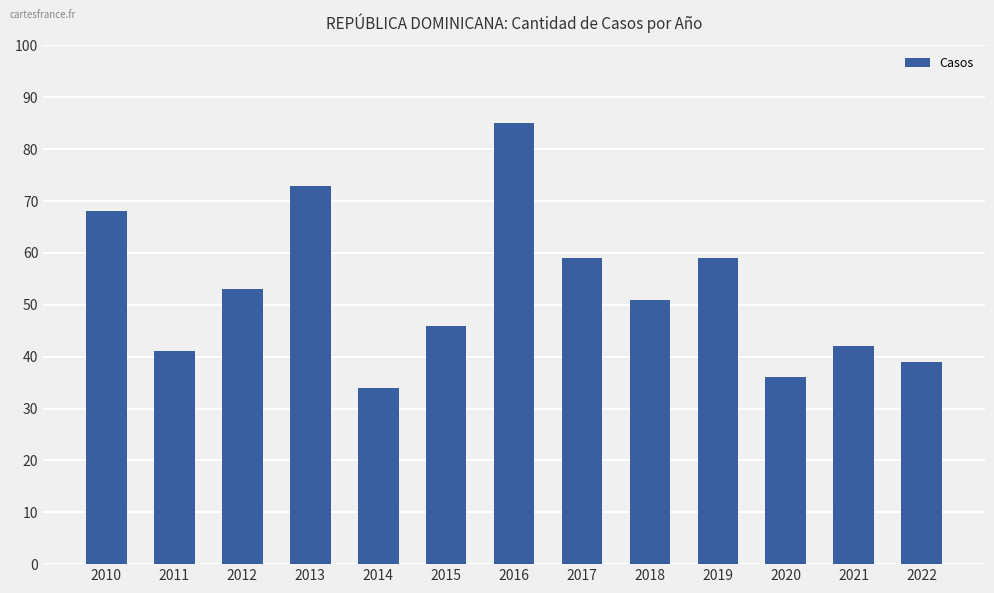

Reading right to left, what are all the values shown in this chart?

39	42	36	59	51	59	85	46	34	73	53	41	68